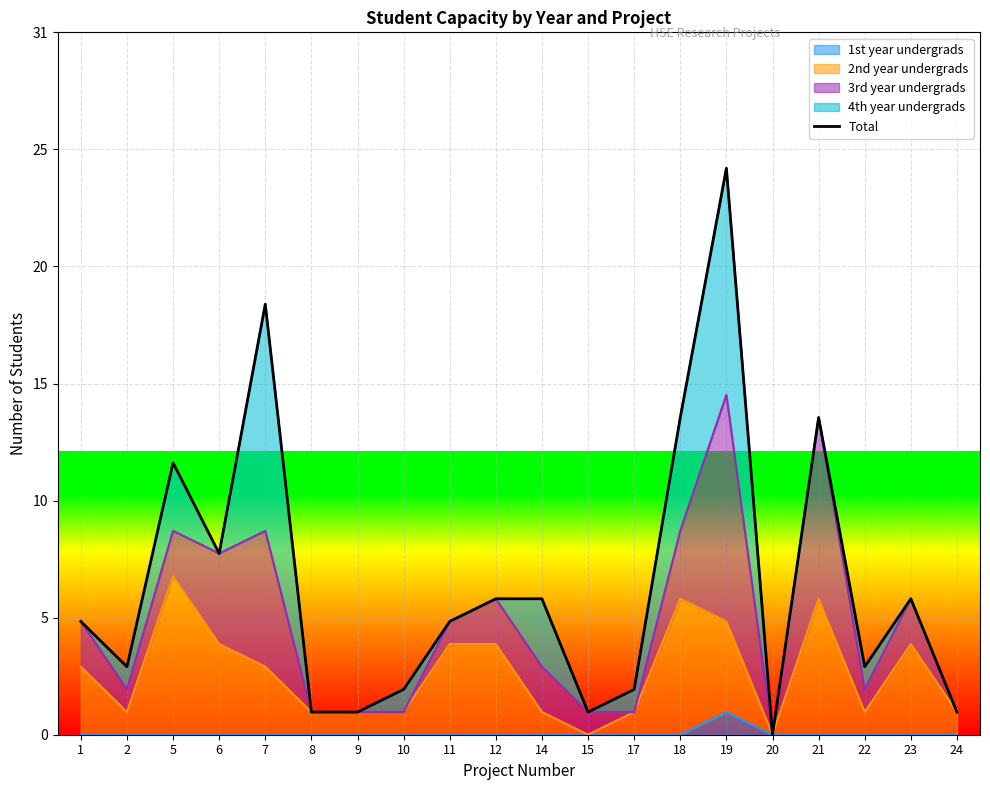

What is the value of the 4th point from the left?

8